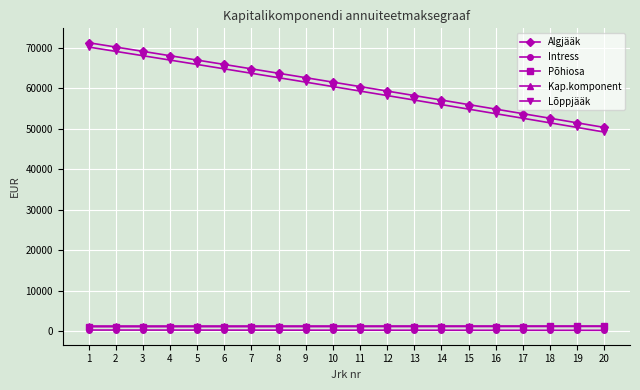

The value of Algjääk at 14 is 57054.1. True or false?

True